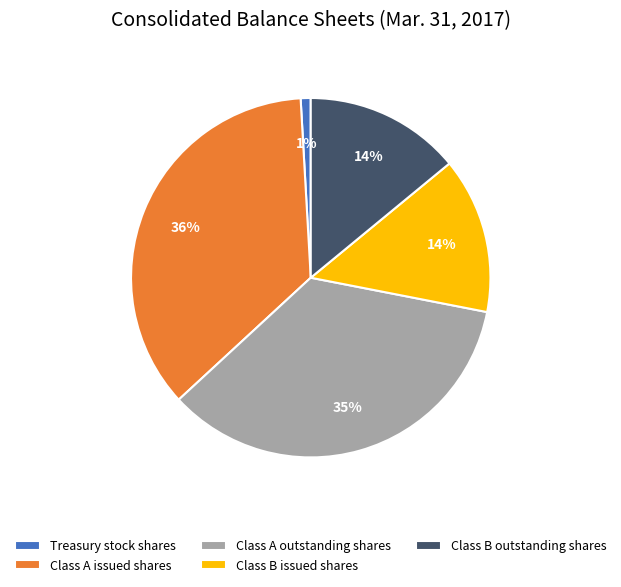

Is Class B issued shares the majority of the pie?

No